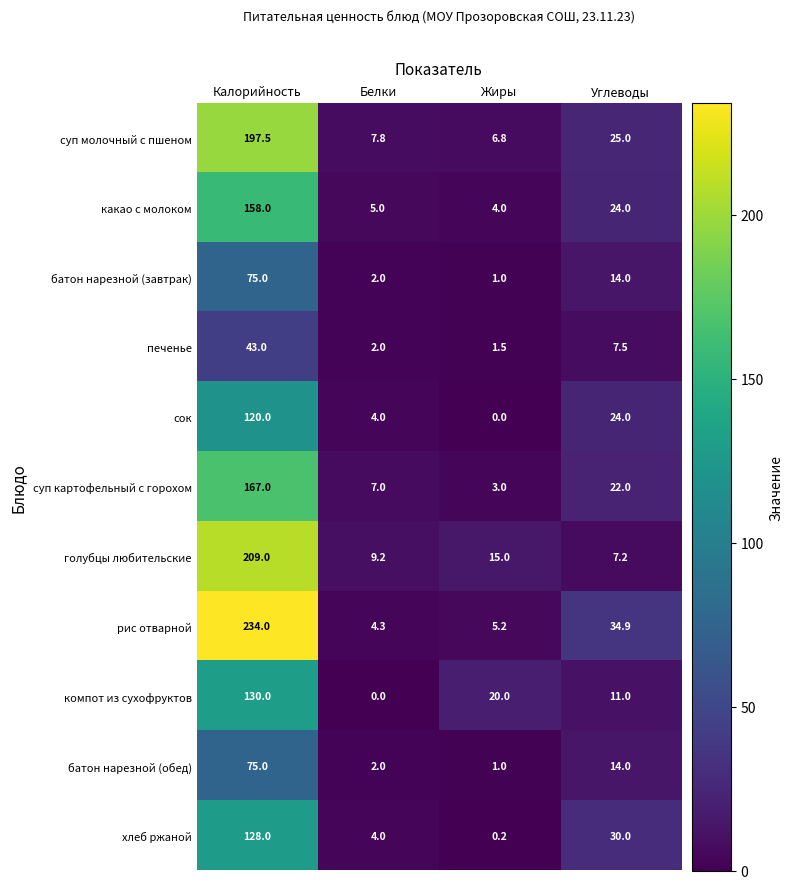

How many data points does each series have?

4